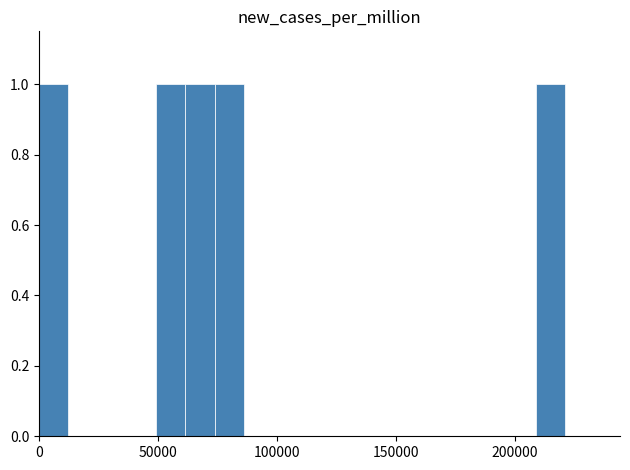

Are the bars grouped side by side (vs. stacked)?

No